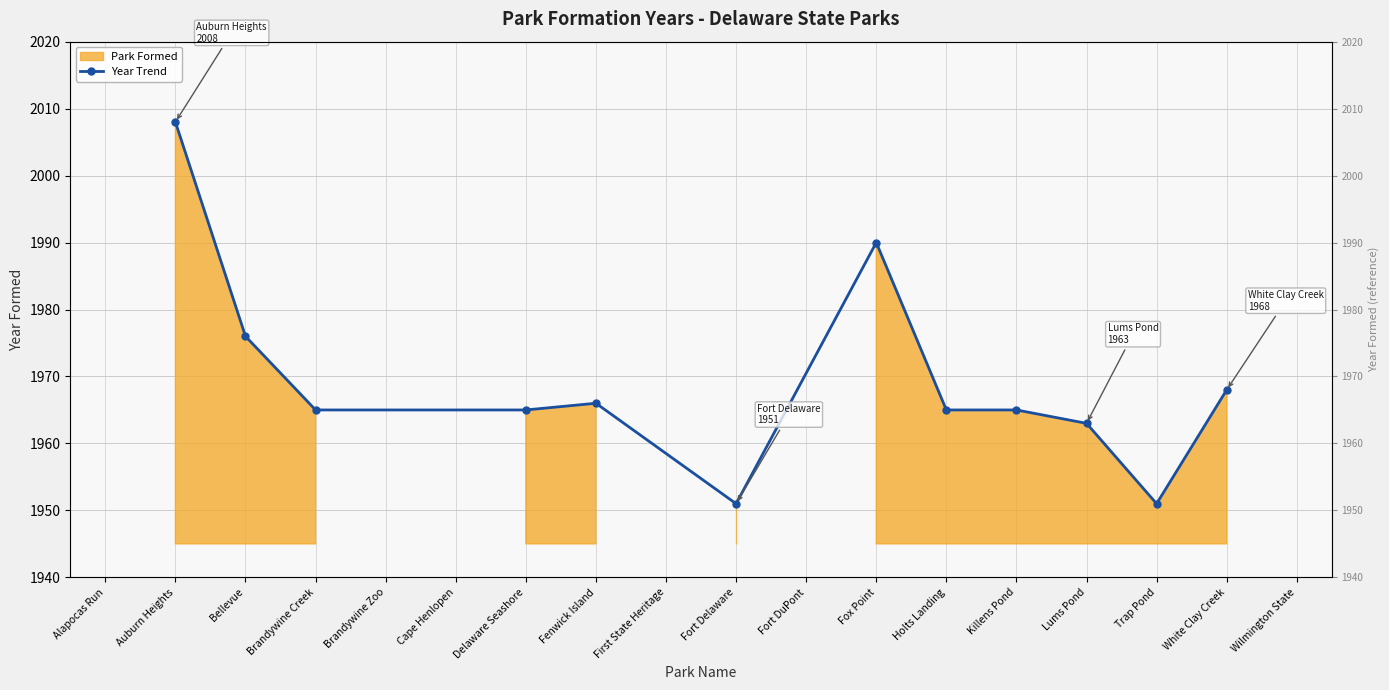

What is the smallest value displayed?

1951